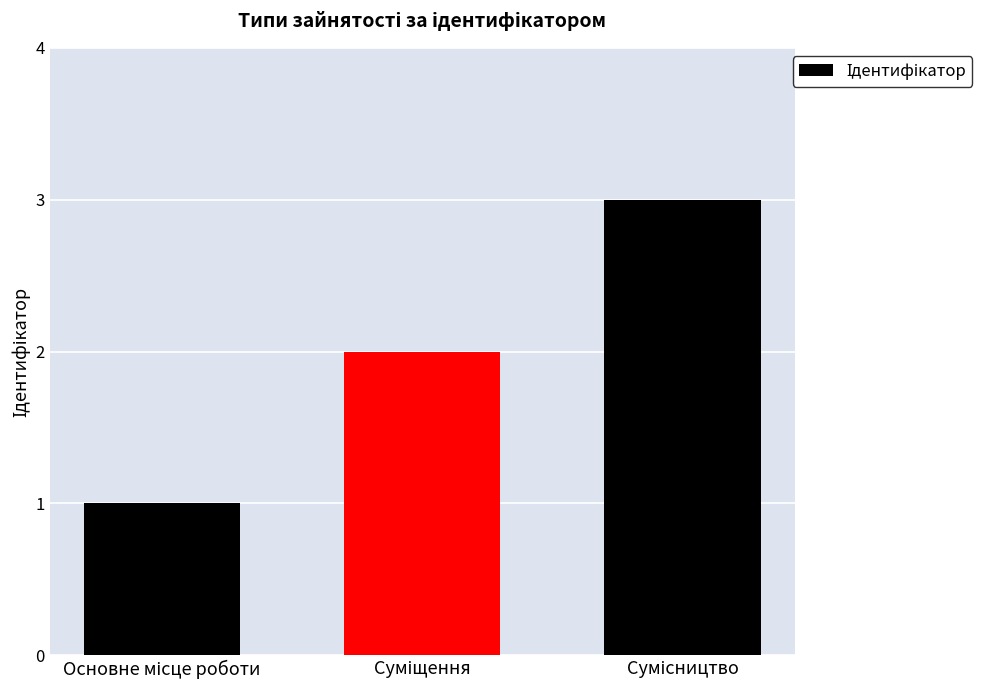

What is the average value?

2